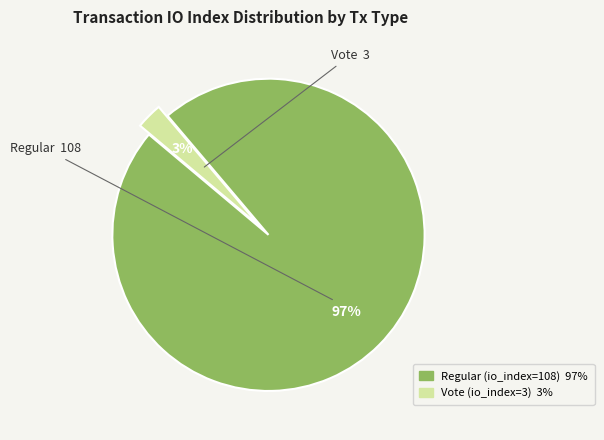

Does any single category account for the majority?

Yes